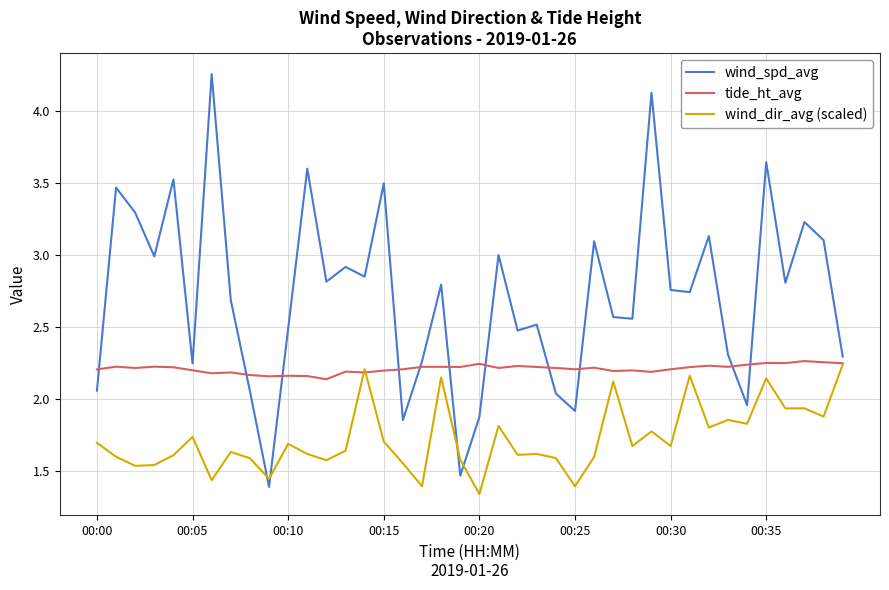

Rank the series by their average value, from lowest to highest.

wind_dir_avg (scaled), tide_ht_avg, wind_spd_avg